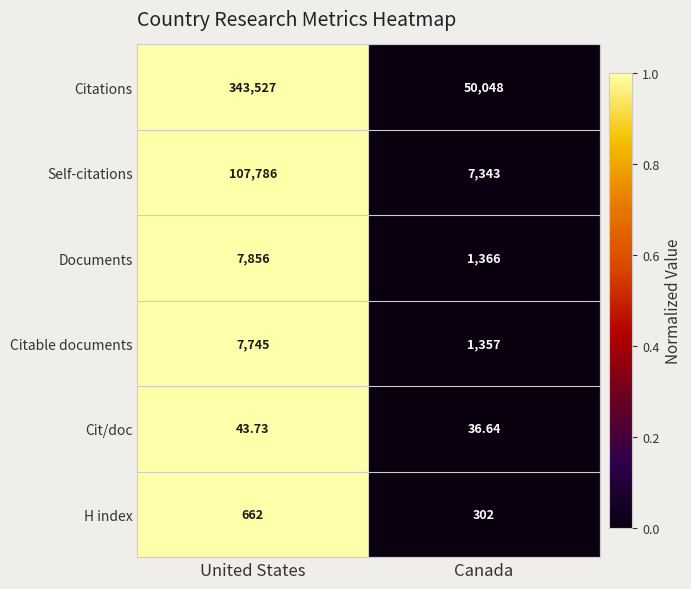

Which category has the lowest value across all series?

Canada